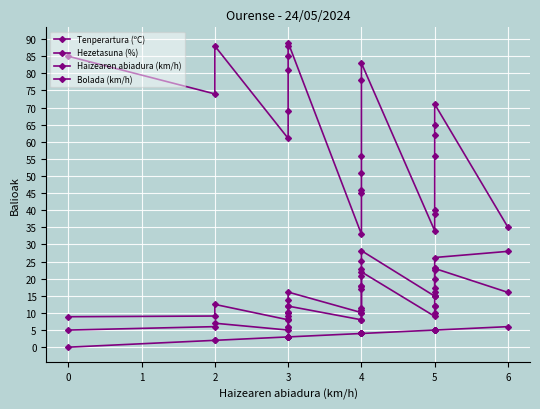

True or false: Haizearen abiadura (km/h) and Tenperartura (ºC) cross at least once.

False